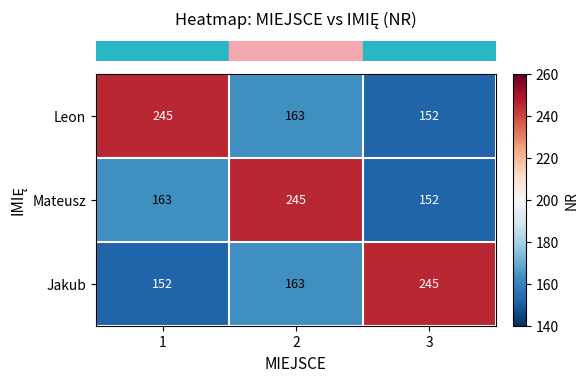

Between 2 and 3, which series saw the biggest shift?

Mateusz